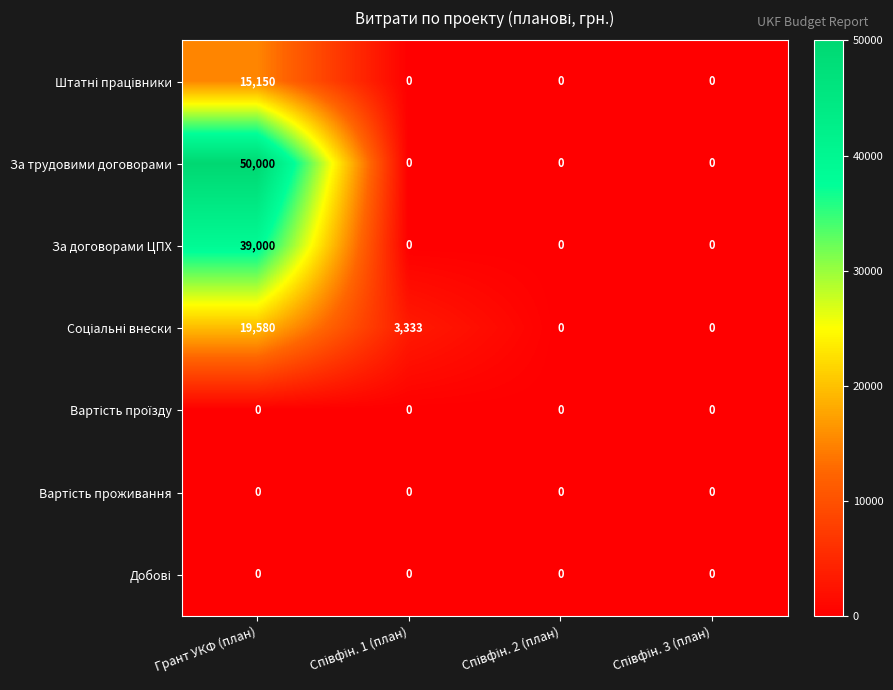

Which series has the largest total across all categories?

За трудовими договорами